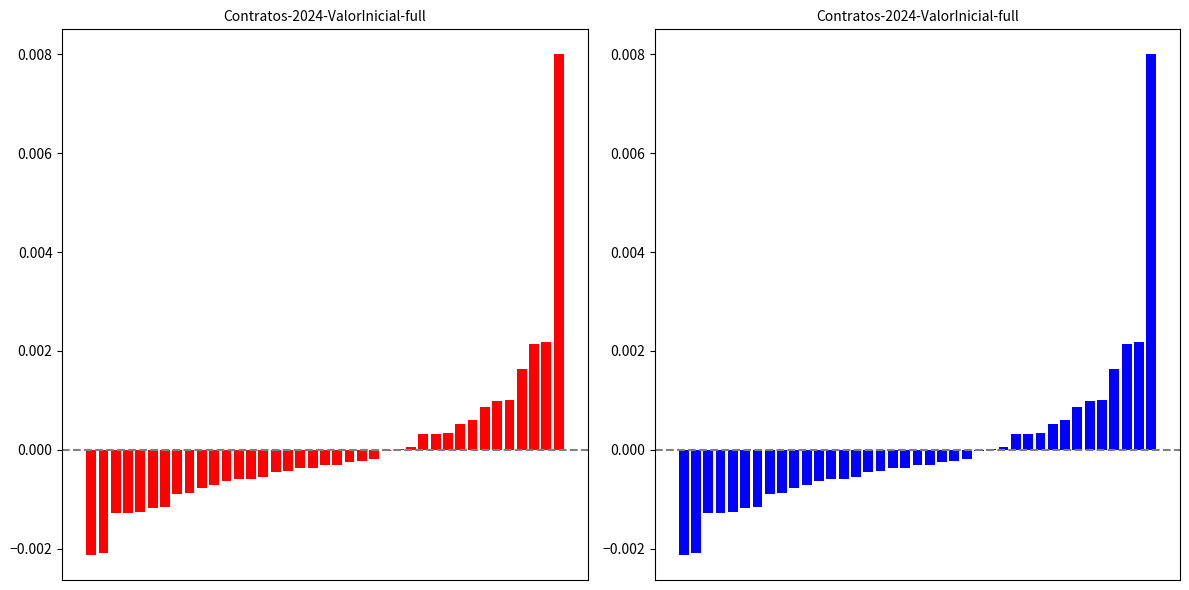

Rank the categories by value from lowest to highest.

0, 1, 2, 3, 4, 5, 6, 7, 8, 9, 10, 11, 12, 13, 14, 15, 16, 17, 18, 19, 20, 21, 22, 23, 24, 25, 26, 27, 28, 29, 30, 31, 32, 33, 34, 35, 36, 37, 38